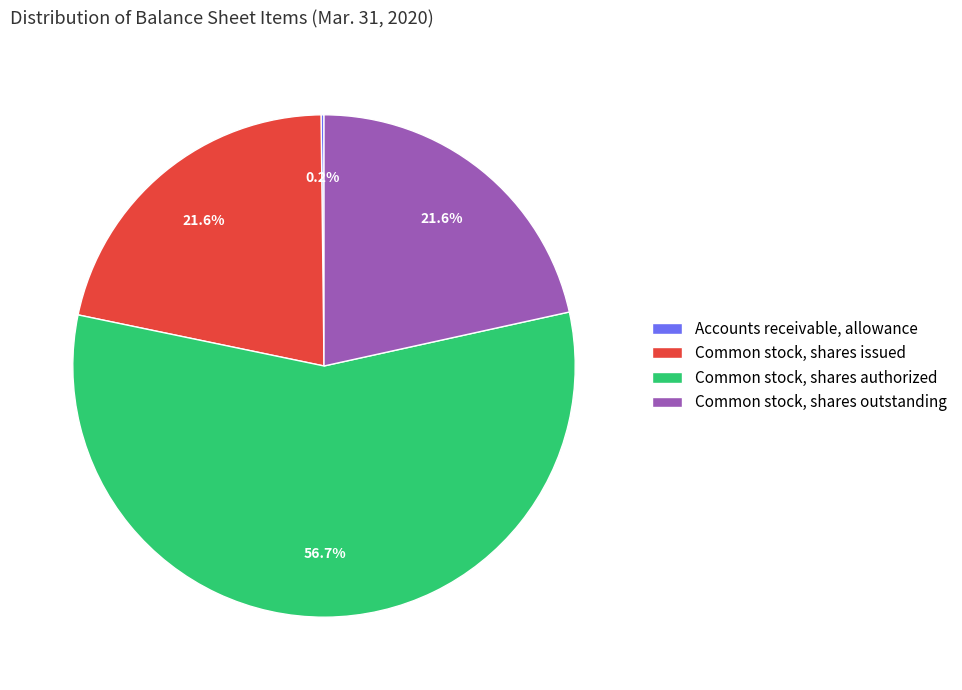

Which slice is the largest?

Common stock, shares authorized